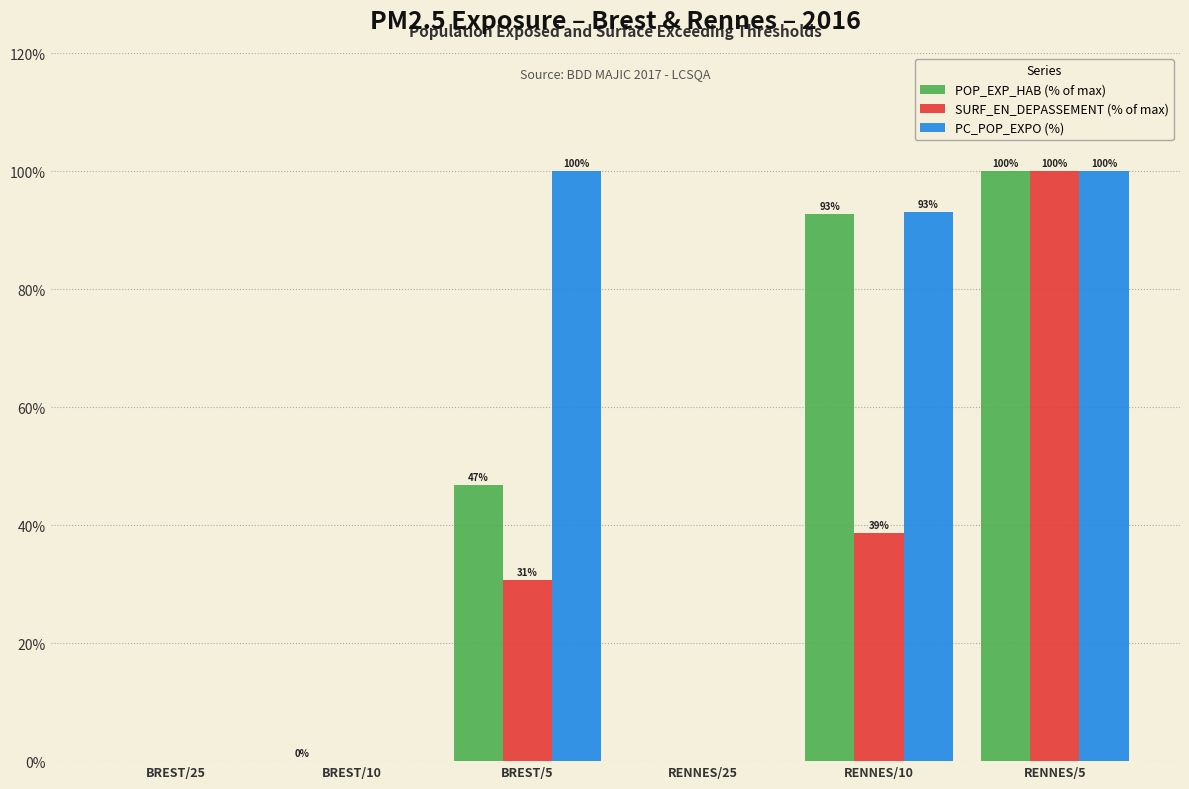

Which series has the largest total across all categories?

PC_POP_EXPO (%)